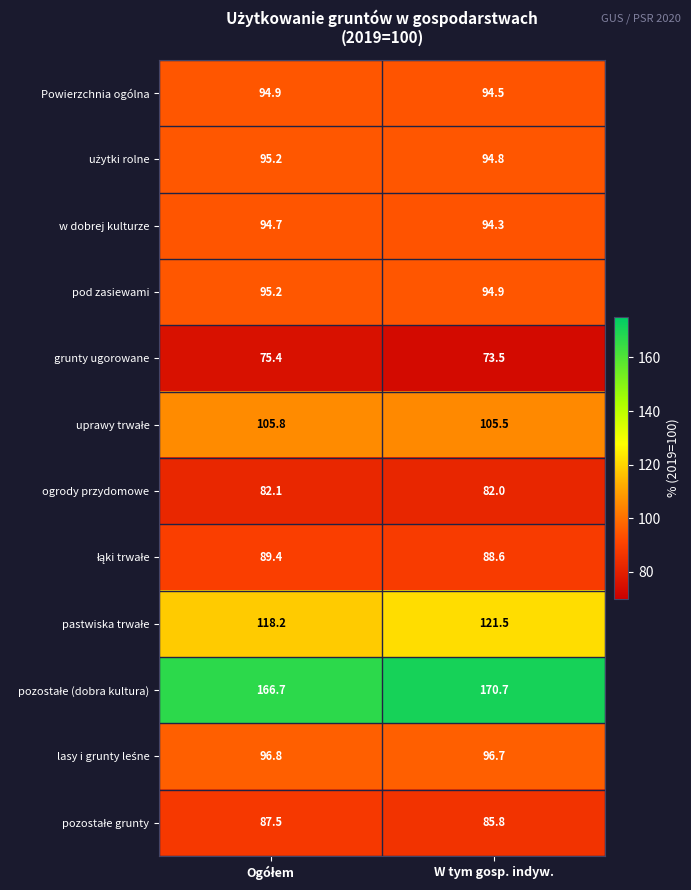

Is it true that w dobrej kulturze equals 166.6 at W tym gosp. indyw.?

False